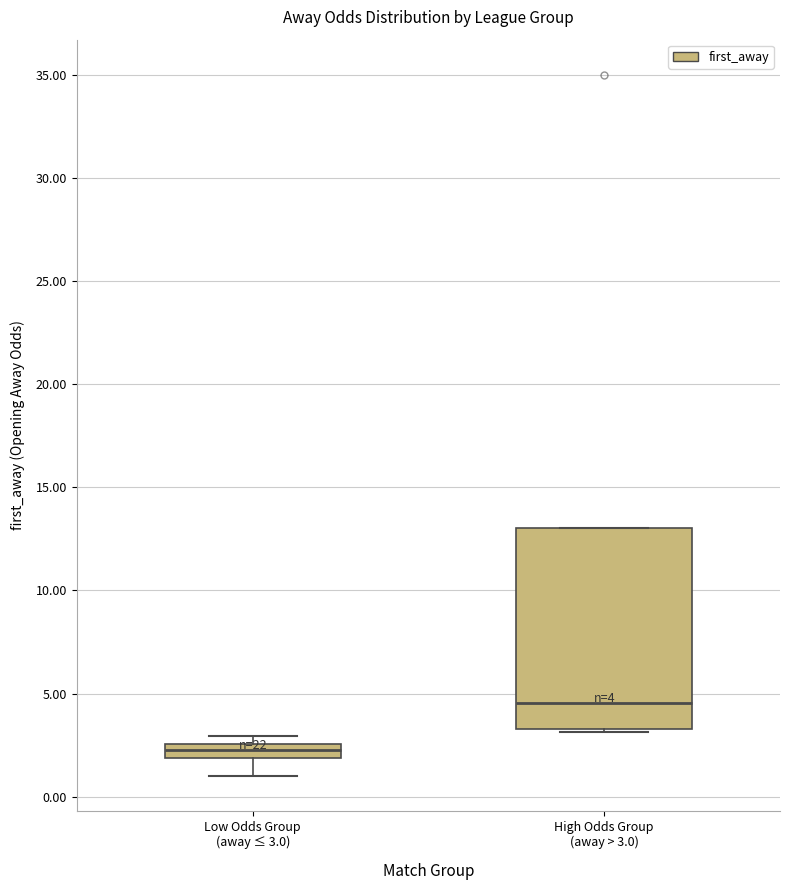

Which box has the lowest median line?

Low Odds Group (away ≤ 3.0)